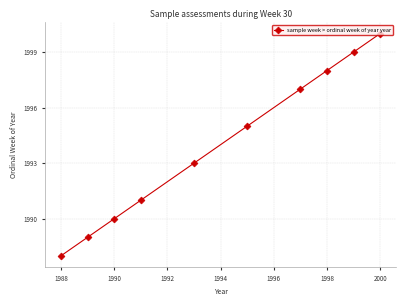

What is the difference between the maximum and minimum values?

12